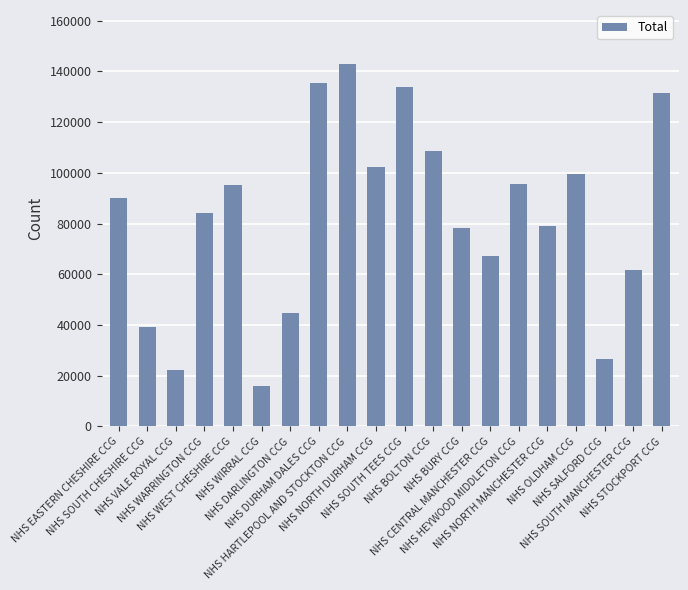

The value at NHS EASTERN CHESHIRE CCG is 142455. True or false?

False